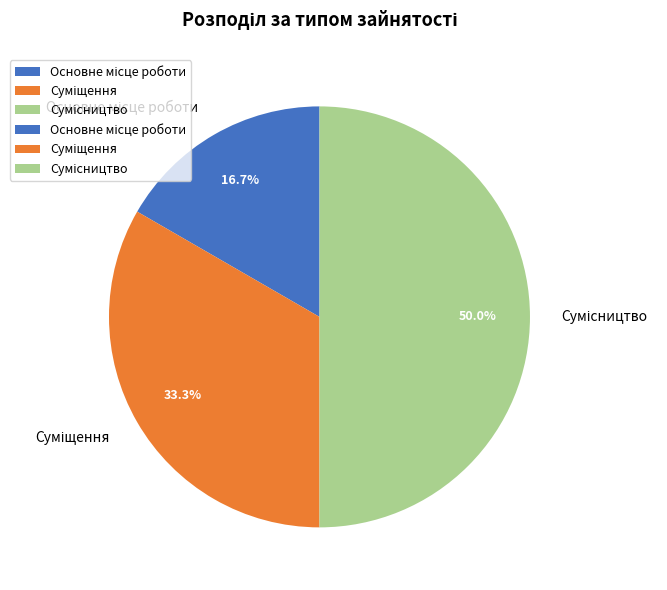

How many segments does this pie chart have?

3